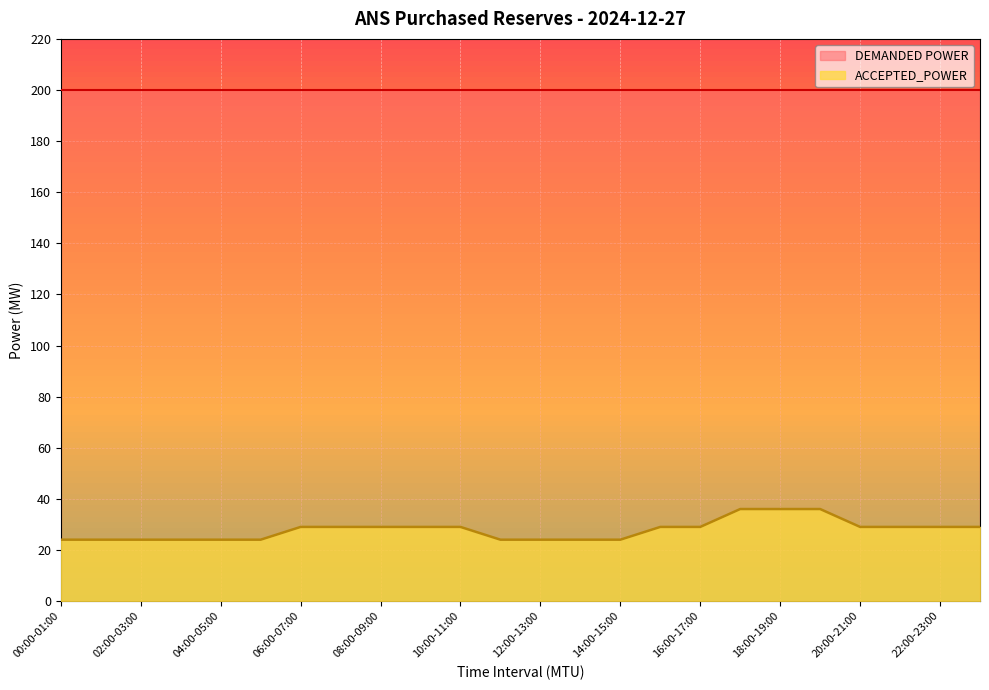

What position from the left is 15:00-16:00?

16